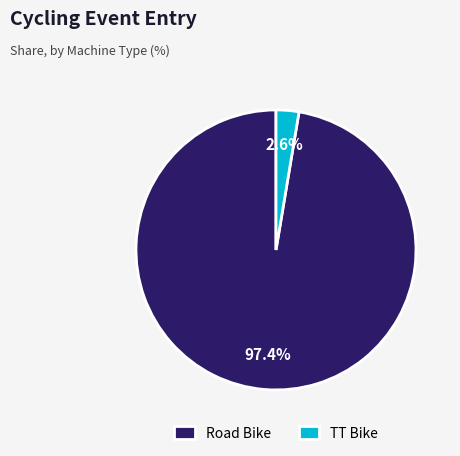

Count the number of slices in the pie.

2